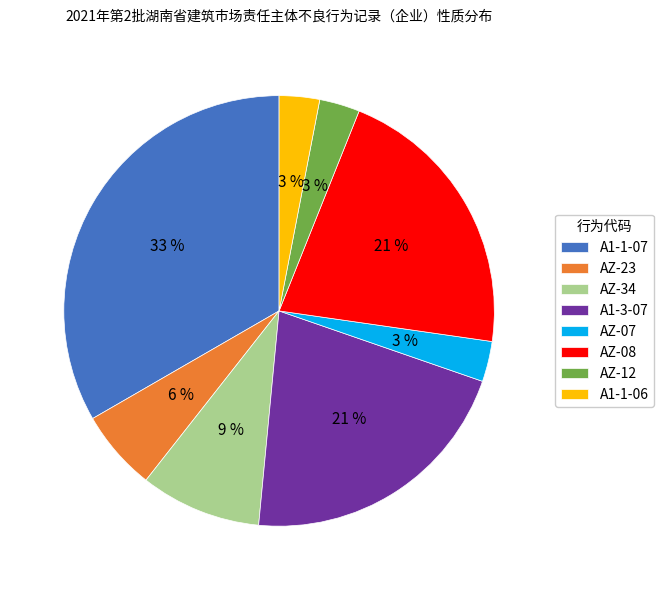

How many segments does this pie chart have?

8